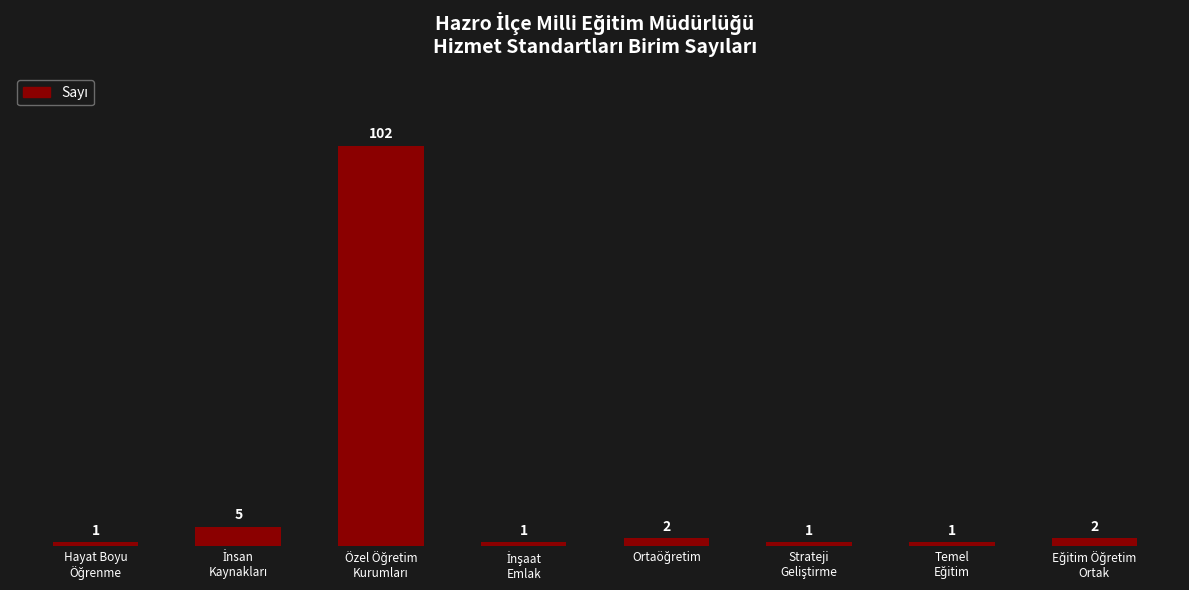

How many series are shown in this chart?

1